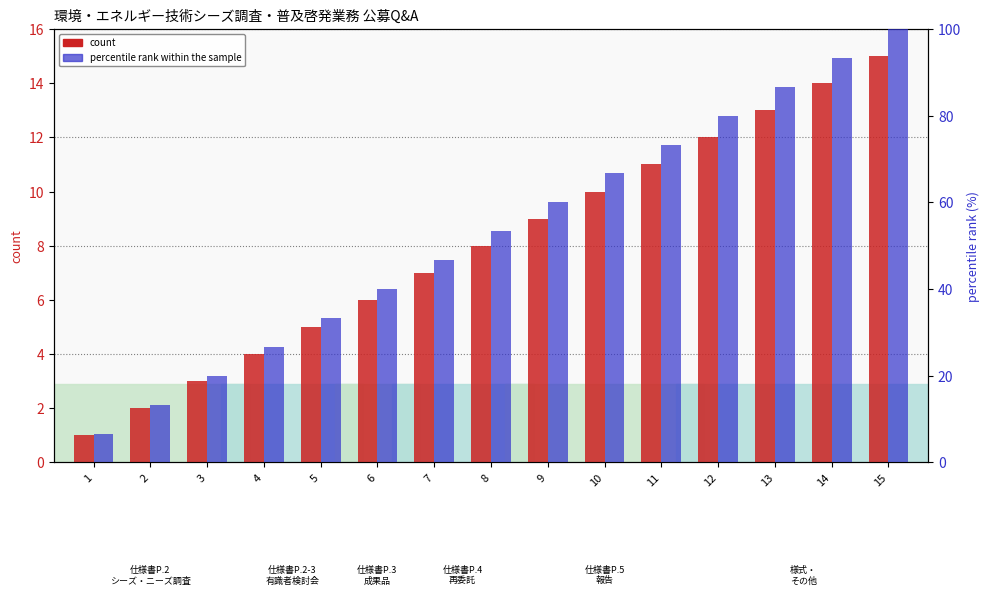

Reading left to right, what are all the values shown in this chart?

count: 1=1.0	2=2.0	3=3.0	4=4.0	5=5.0	6=6.0	7=7.0	8=8.0	9=9.0	10=10.0	11=11.0	12=12.0	13=13.0	14=14.0	15=15.0
percentile rank within the sample: 1=6.7	2=13.3	3=20.0	4=26.7	5=33.3	6=40.0	7=46.7	8=53.3	9=60.0	10=66.7	11=73.3	12=80.0	13=86.7	14=93.3	15=100.0